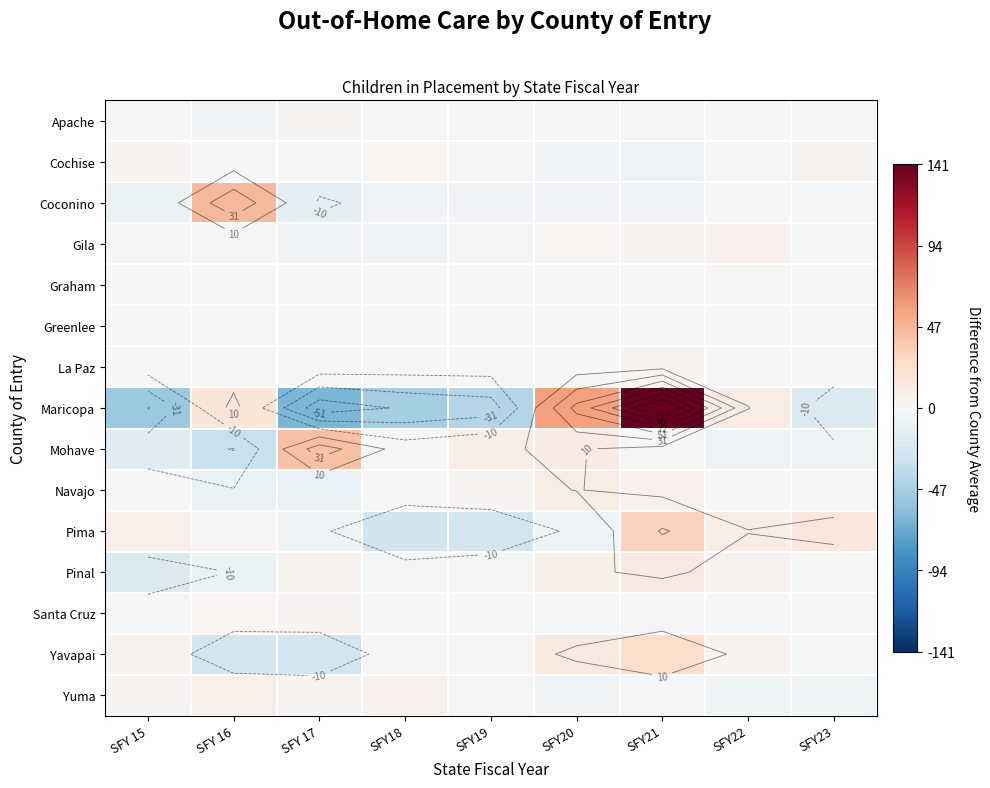

At which category does the chart reach its minimum across all series?

SFY 17